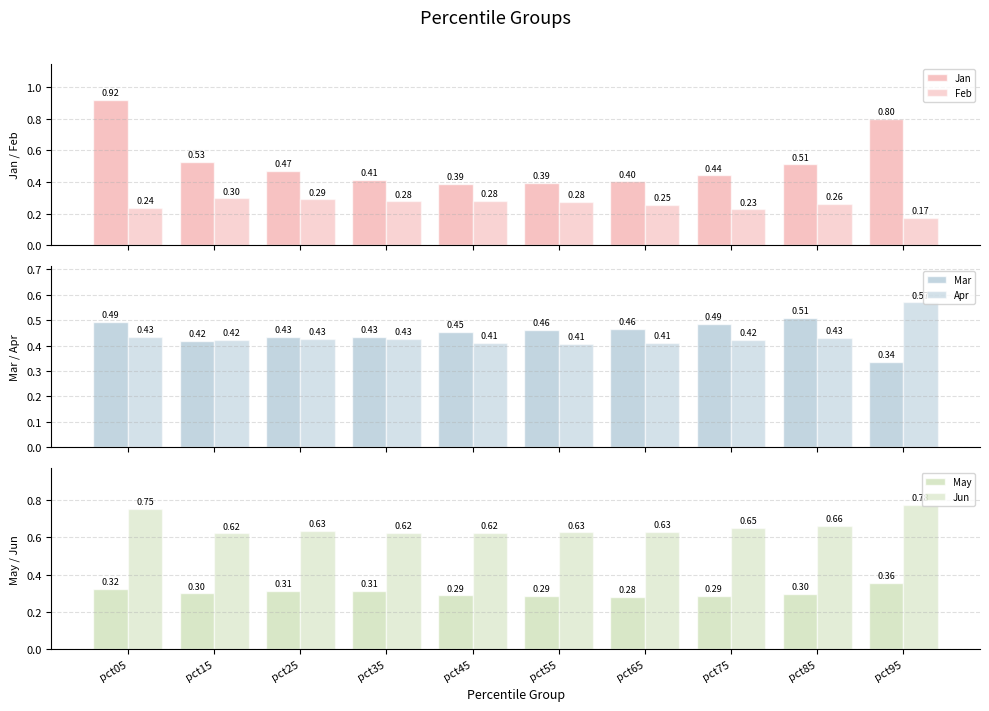

What is the sum of the Jan values at pct65 and pct95?

1.2